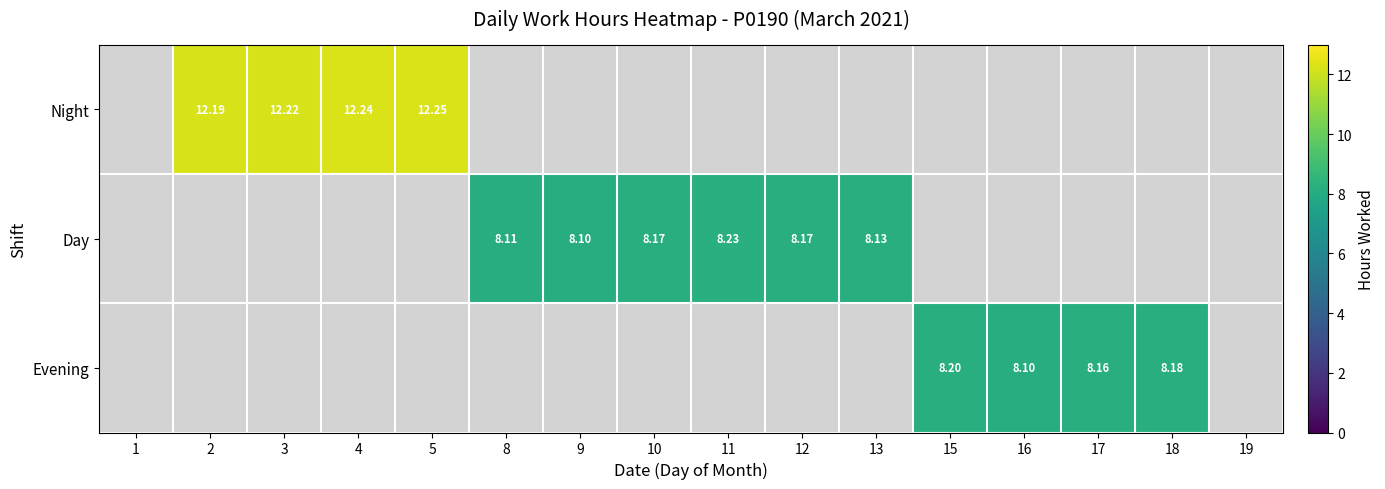

Which has a higher value, 8 or 17?

8